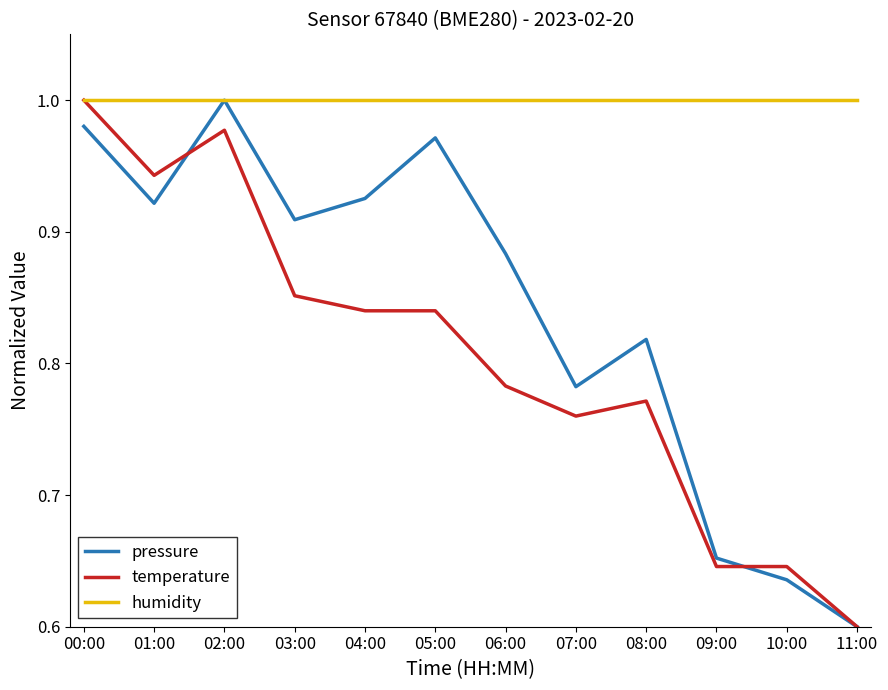

At which category does the chart reach its minimum across all series?

11:00